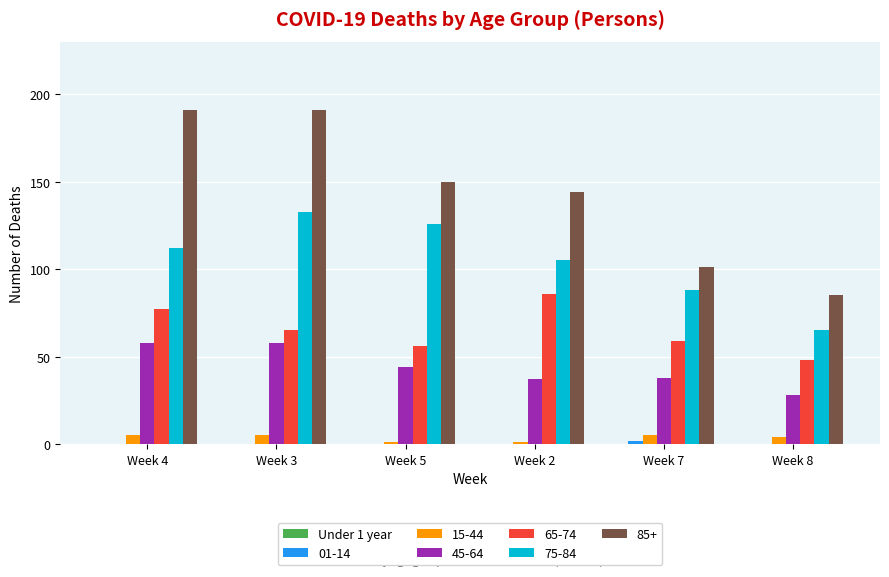

What is the greatest value displayed?

191